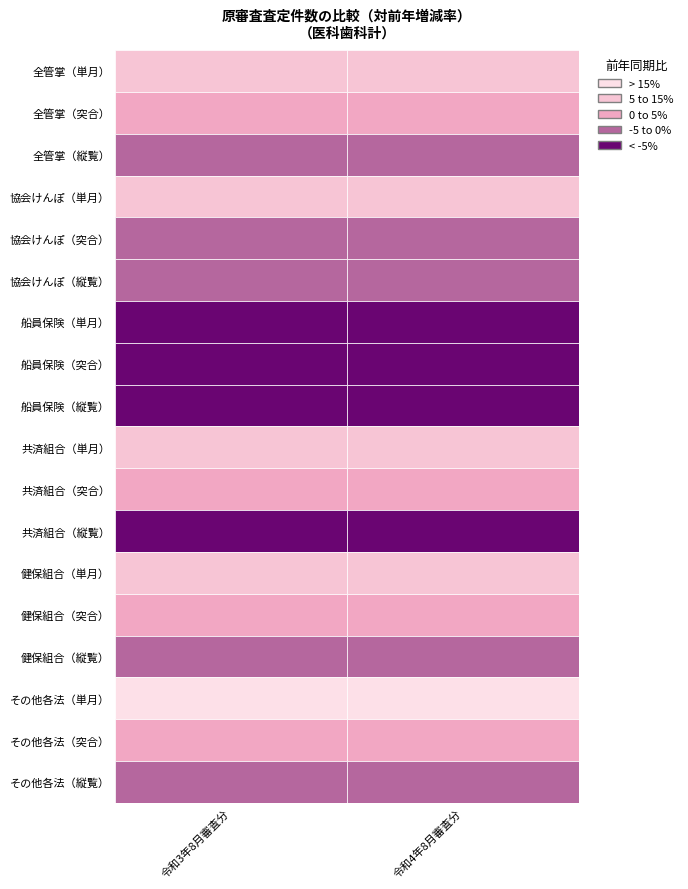

How many distinct data groups are displayed?

18